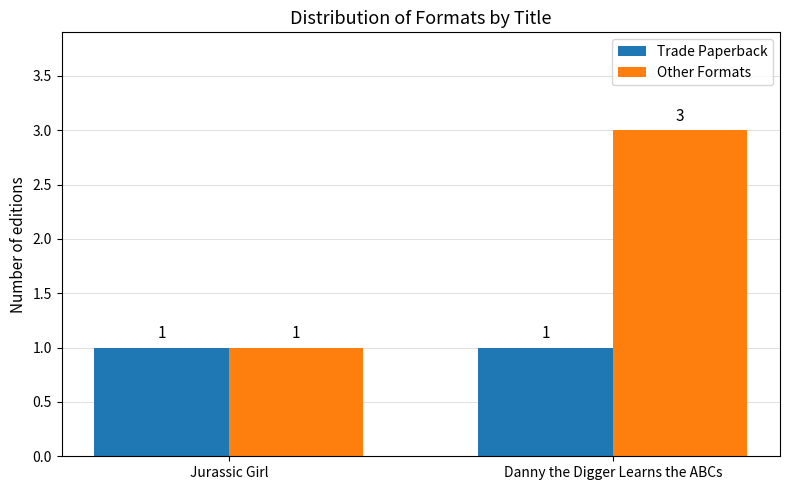

How many bars are there in each group?

2